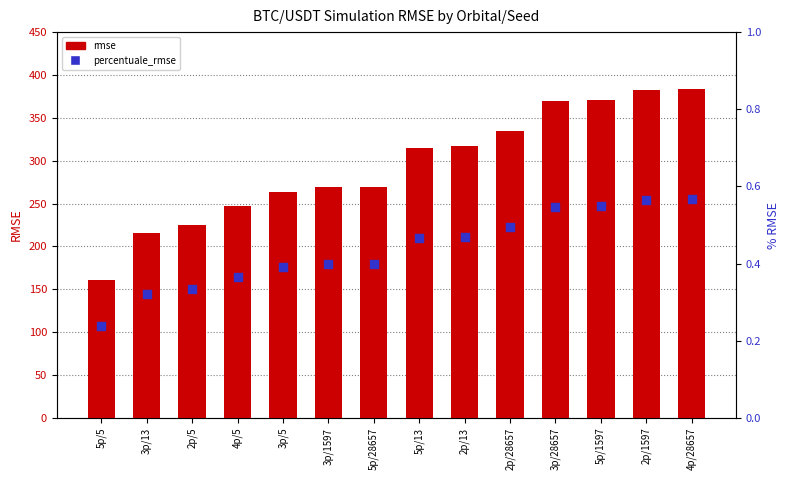

What is the total value across all series at 5p/5?

160.8